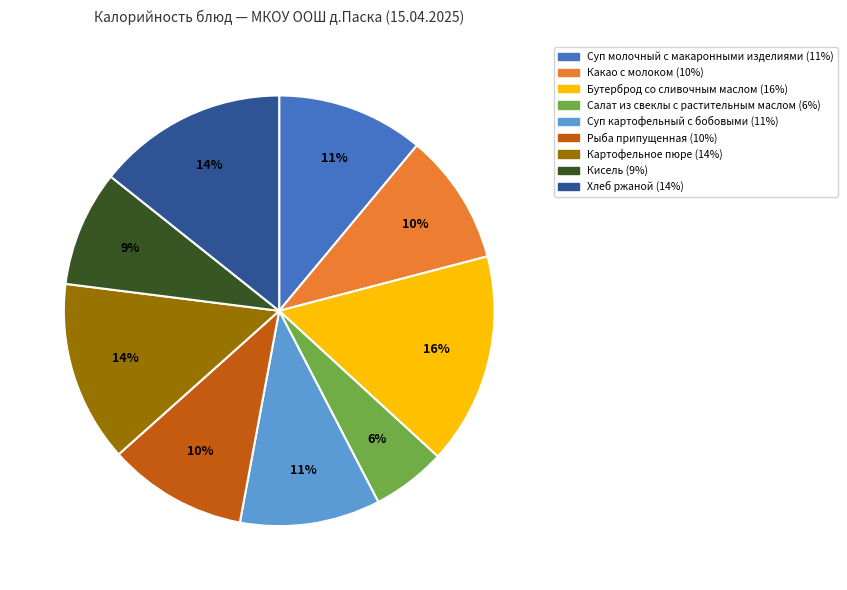

Is the sum of Бутерброд со сливочным маслом and Какао с молоком greater than half?

No